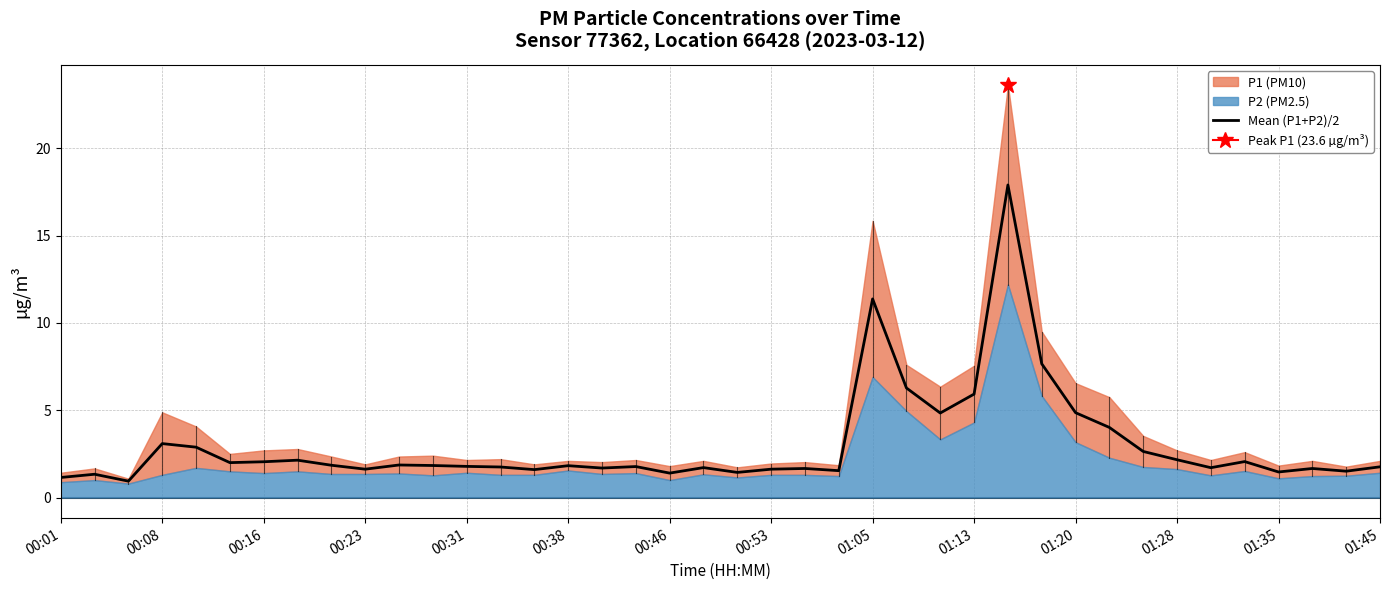

What is the lowest value of the Mean (P1+P2)/2 series?

0.9